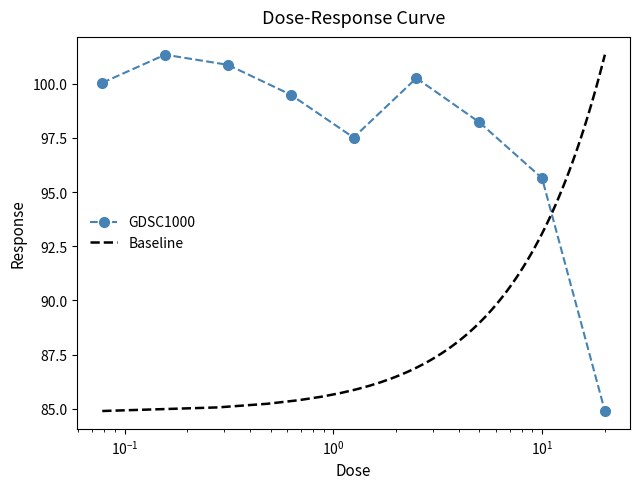

What value does the data have at 5.0?

98.2